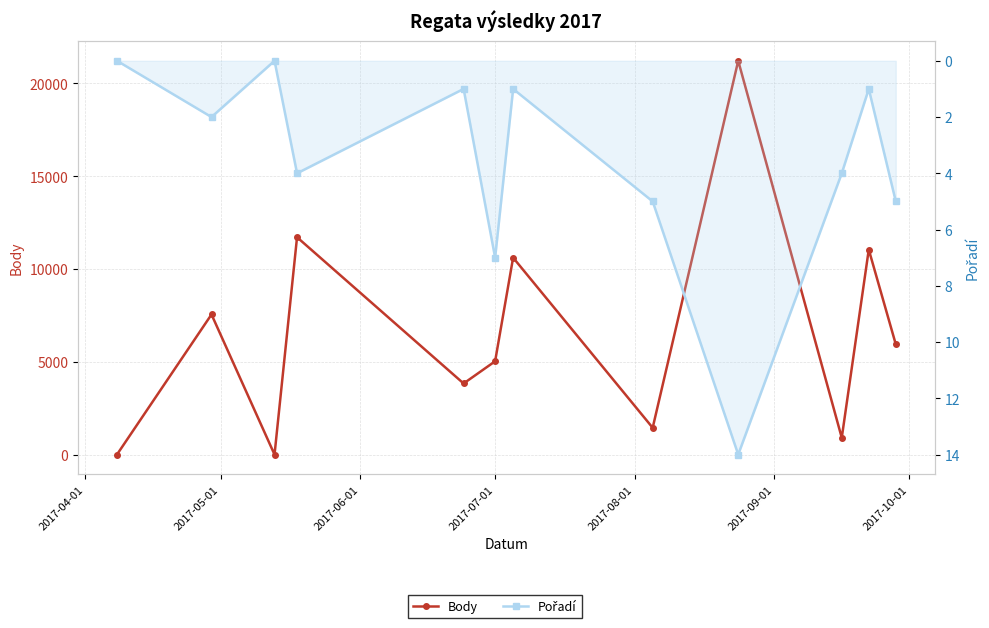

How many positive values does the Body series have?

10